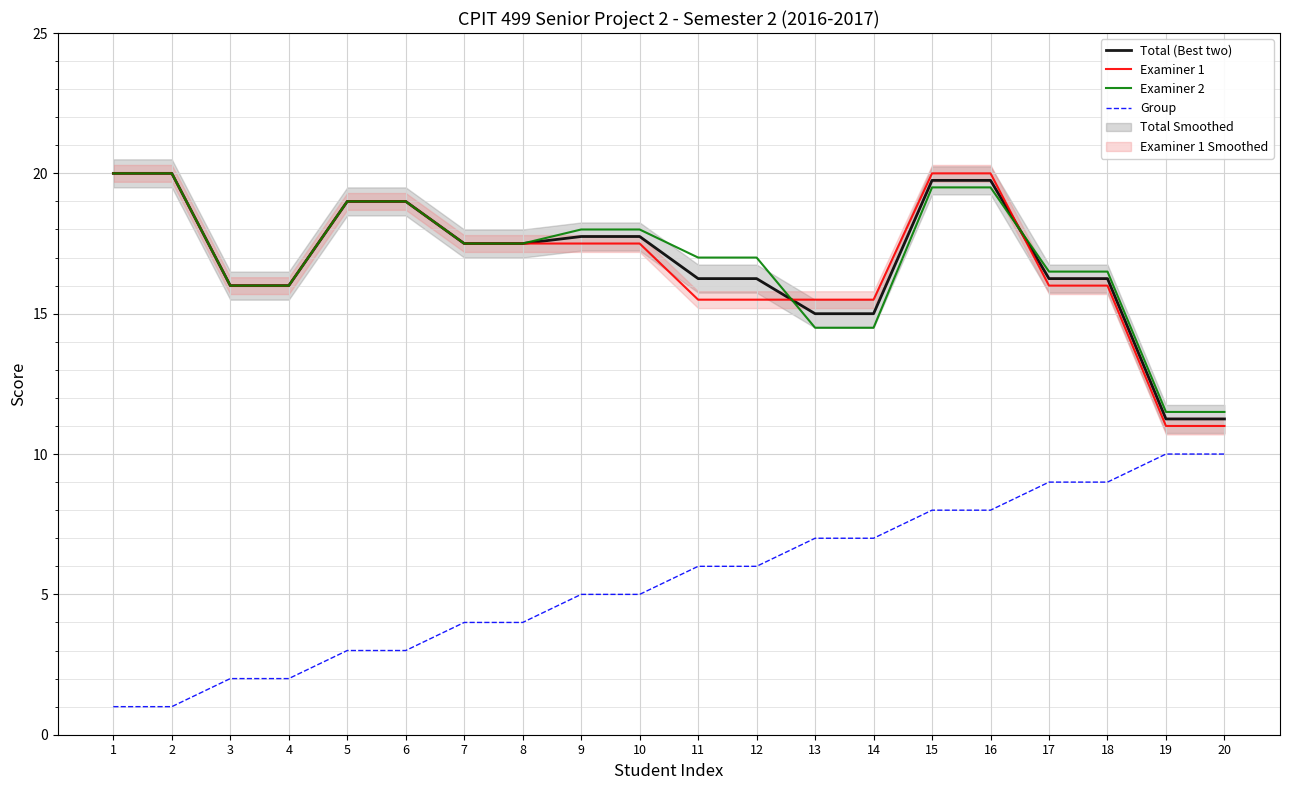

What is the sum of the Examiner 1 values at 1 and 17?

36.0